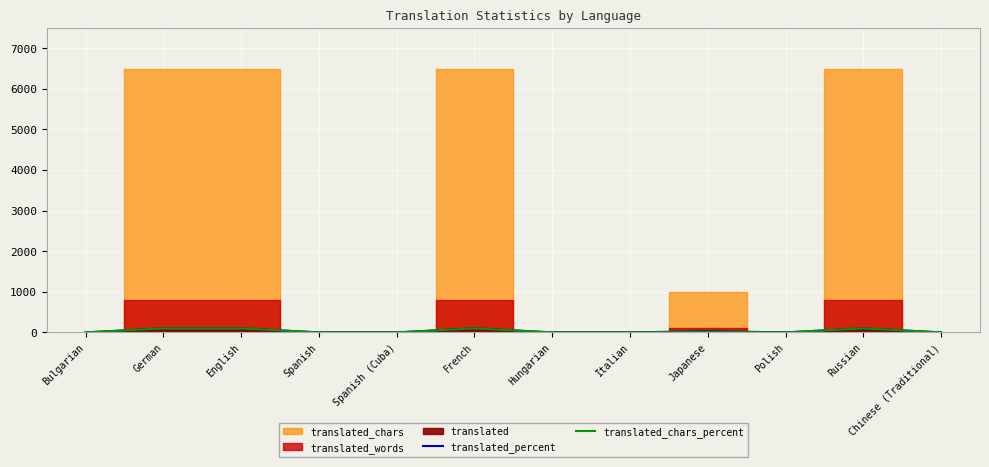

True or false: translated_chars_percent has a value of 0.0 at Spanish (Cuba).

True